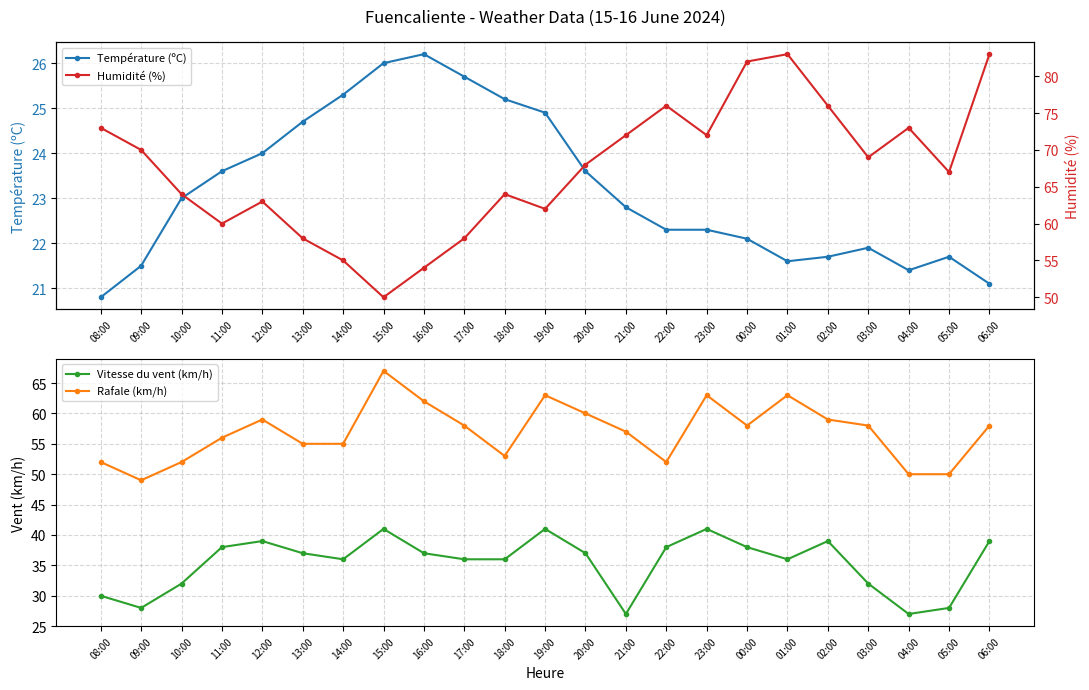

Reading left to right, transcribe all the data shown in this chart.

Température (ºC): 20.8	21.5	23.0	23.6	24.0	24.7	25.3	26.0	26.2	25.7	25.2	24.9	23.6	22.8	22.3	22.3	22.1	21.6	21.7	21.9	21.4	21.7	21.1
Vitesse du vent (km/h): 30.0	28.0	32.0	38.0	39.0	37.0	36.0	41.0	37.0	36.0	36.0	41.0	37.0	27.0	38.0	41.0	38.0	36.0	39.0	32.0	27.0	28.0	39.0
Rafale (km/h): 52.0	49.0	52.0	56.0	59.0	55.0	55.0	67.0	62.0	58.0	53.0	63.0	60.0	57.0	52.0	63.0	58.0	63.0	59.0	58.0	50.0	50.0	58.0
Humidité (%): 73.0	70.0	64.0	60.0	63.0	58.0	55.0	50.0	54.0	58.0	64.0	62.0	68.0	72.0	76.0	72.0	82.0	83.0	76.0	69.0	73.0	67.0	83.0